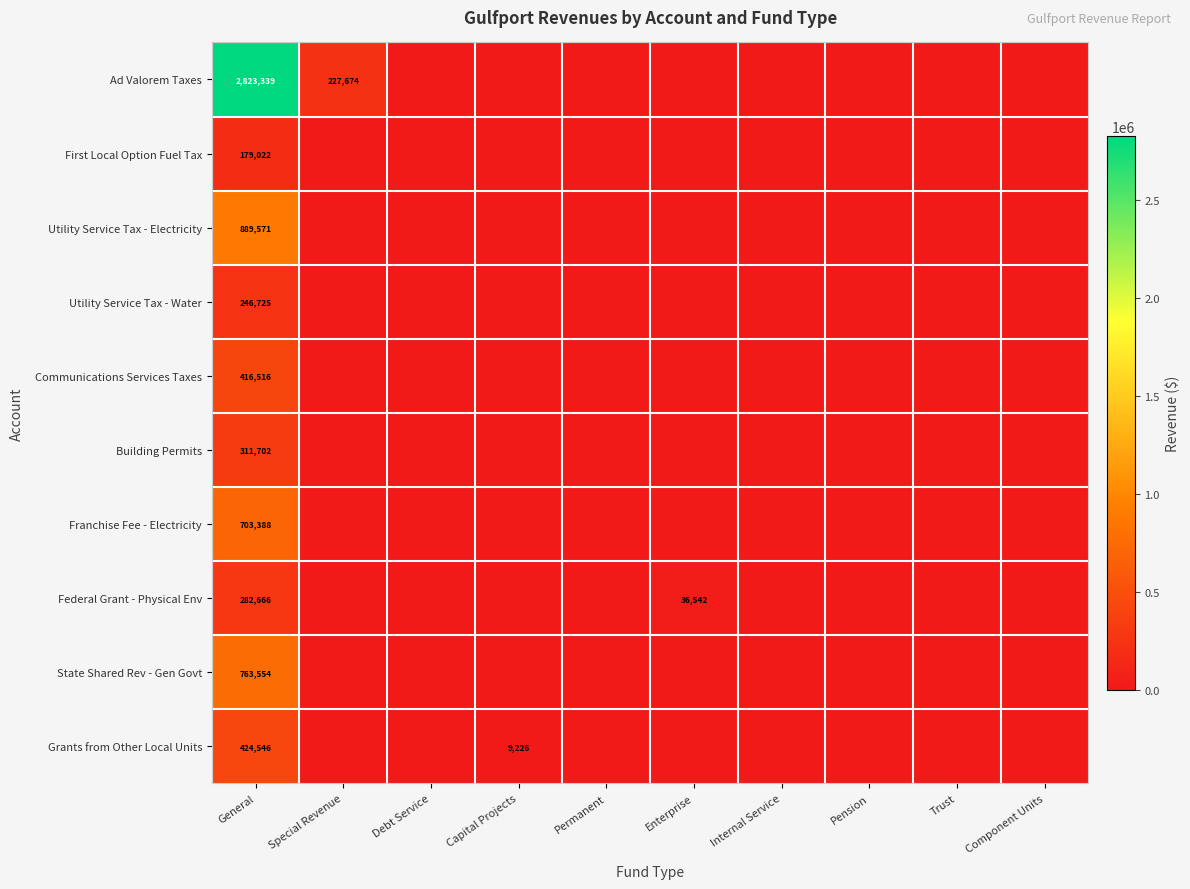

Is it true that Utility Service Tax - Electricity equals 443620 at General?

False